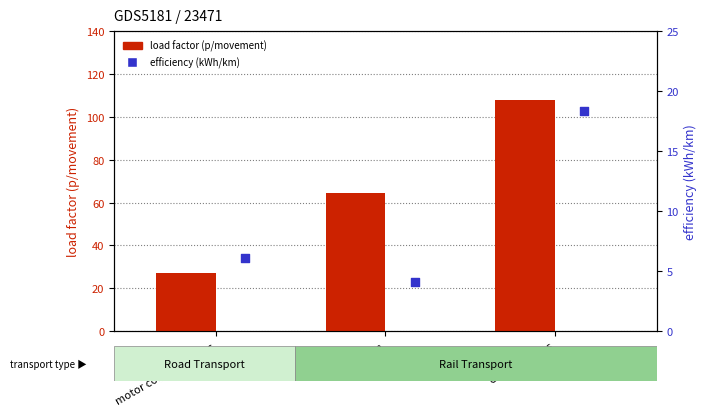

Which series reaches the minimum Y coordinate?

efficiency (kWh/km)